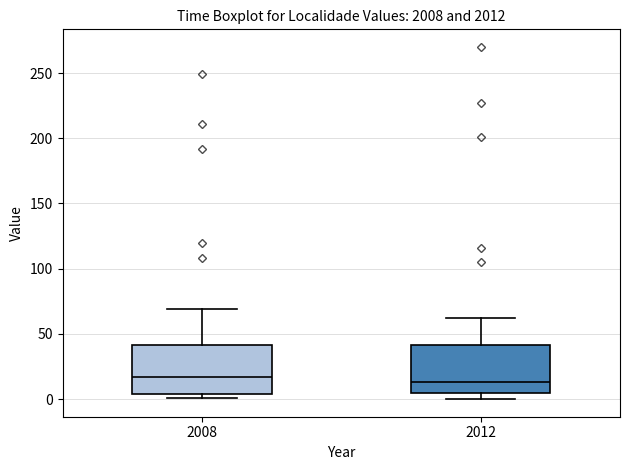

Reading left to right, transcribe this box plot: for each box, give where its median line is, the range the box spans, and where its two whiskers end, as read against the y-axis. The values are not printed on the chart, so give them approximately, as read against the axis.

2008: median 15, box 5 to 40, whiskers 0 to 70
2012: median 15, box 5 to 40, whiskers 0 to 60